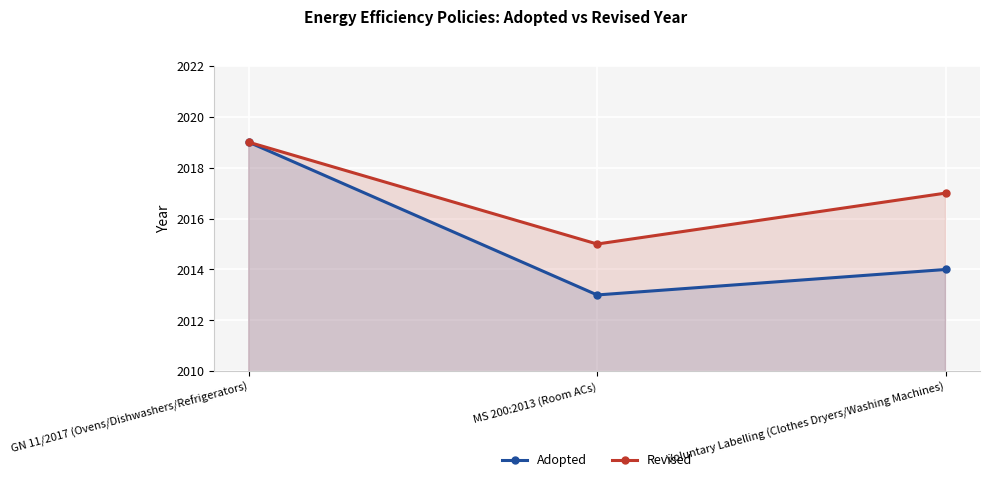

At which category does the chart reach its minimum across all series?

MS 200:2013 (Room ACs)